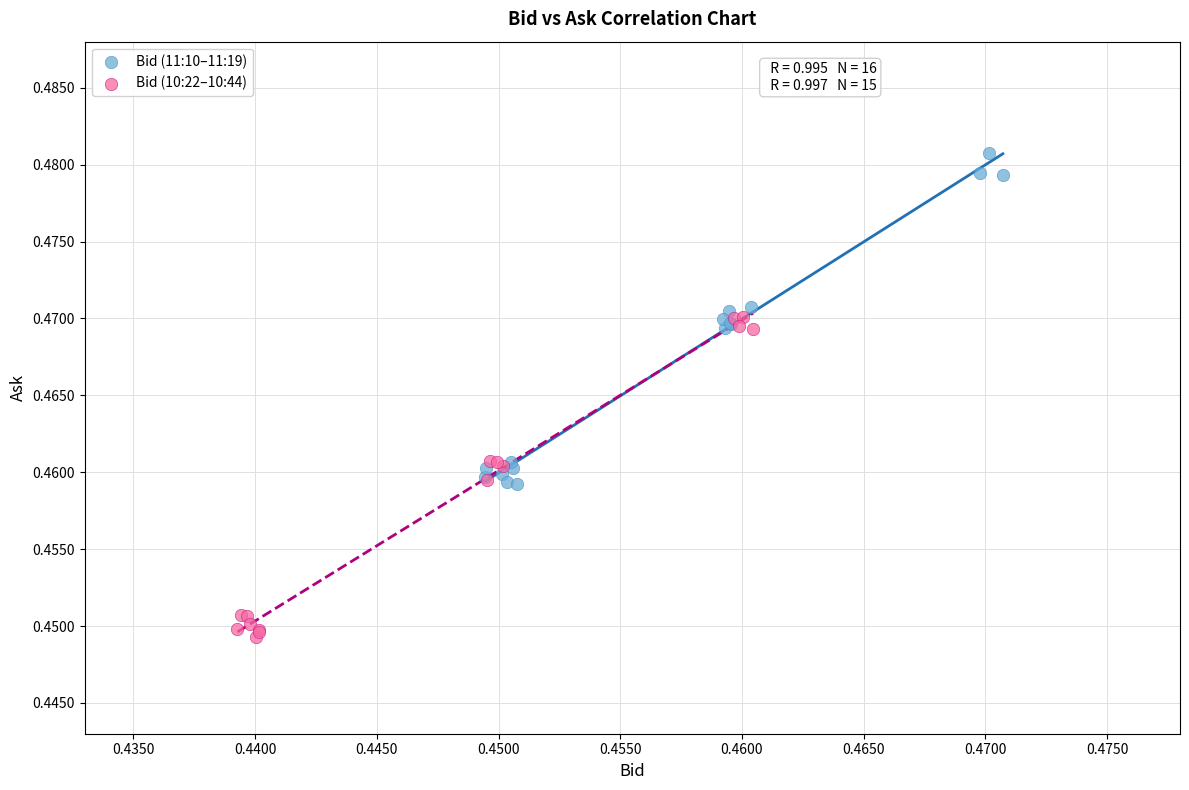

Which series contains the highest Y value?

Bid (11:10–11:19)